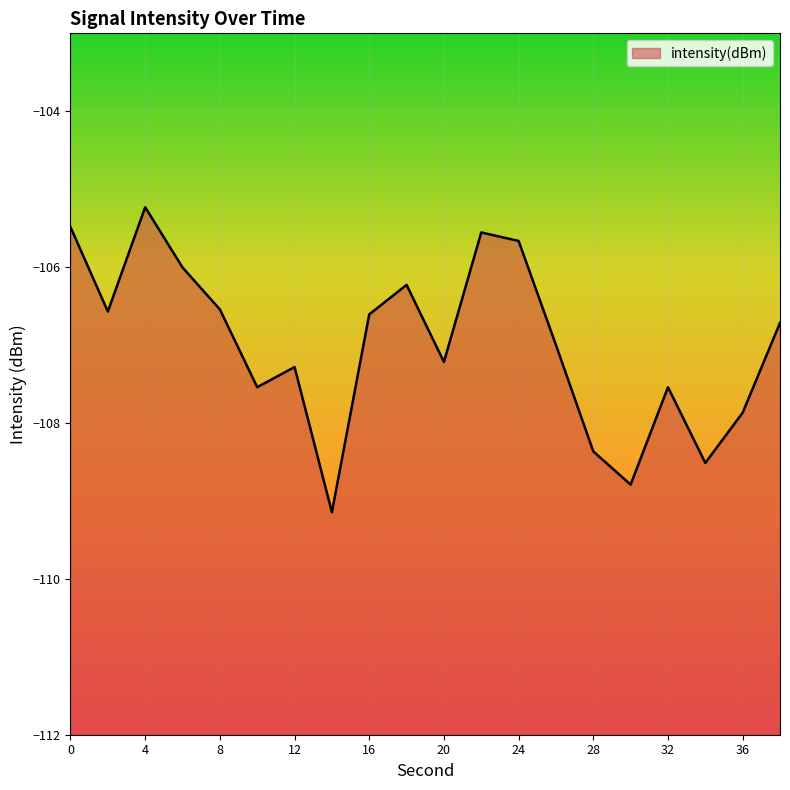

What is the difference between the maximum and minimum values?

3.9